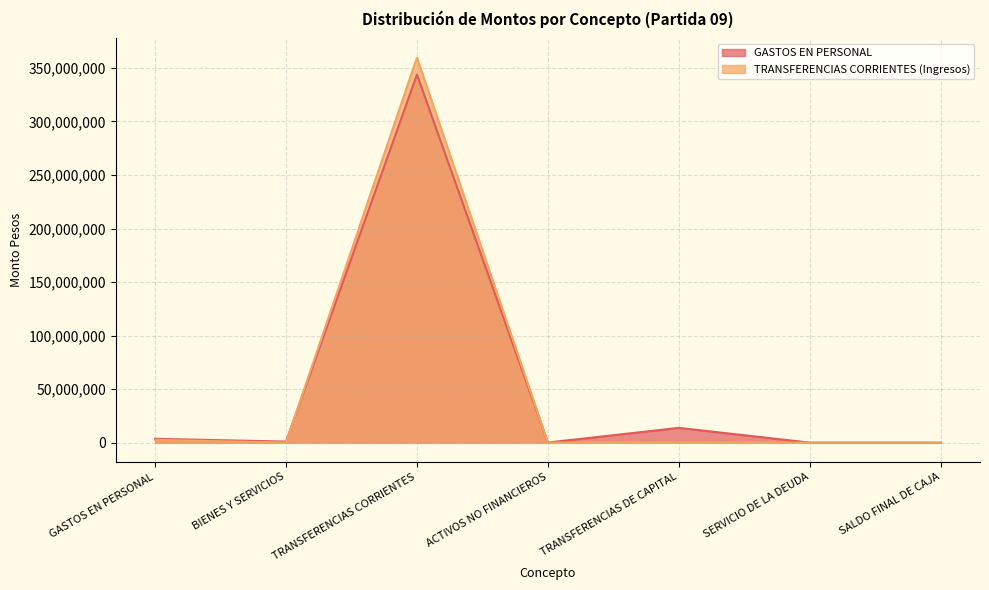

At BIENES Y SERVICIOS, list the series in order from largest to smallest.

GASTOS EN PERSONAL, TRANSFERENCIAS CORRIENTES (Ingresos)